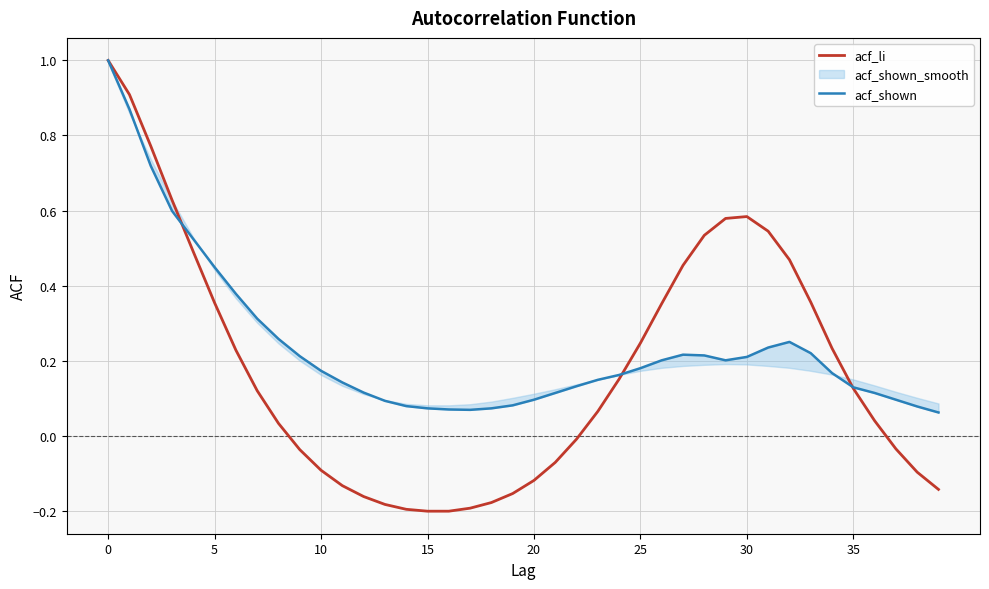

Rank the series at 8 from lowest to highest value.

acf_li, acf_shown